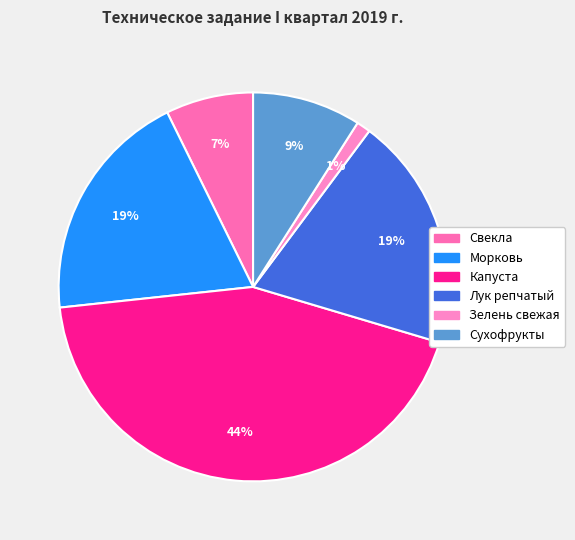

Which slice is the smallest?

Зелень свежая